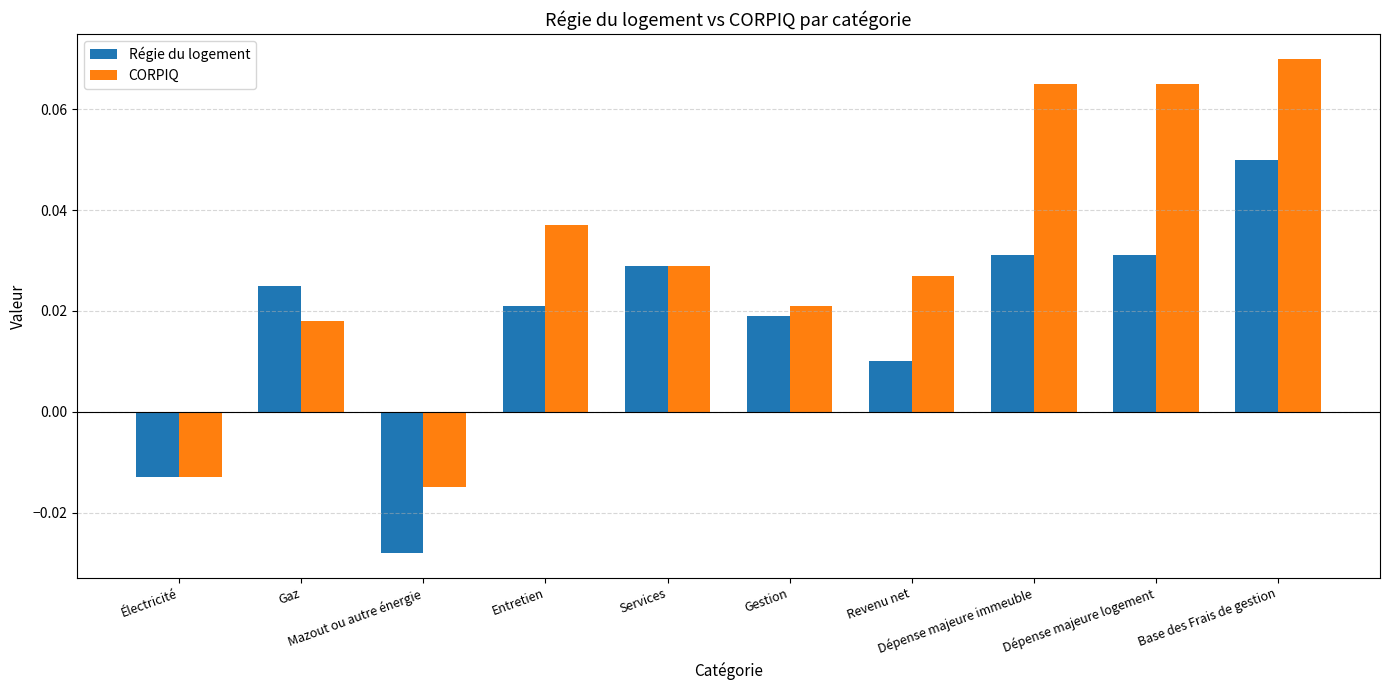

At Mazout ou autre énergie, list the series in order from smallest to largest.

Régie du logement, CORPIQ